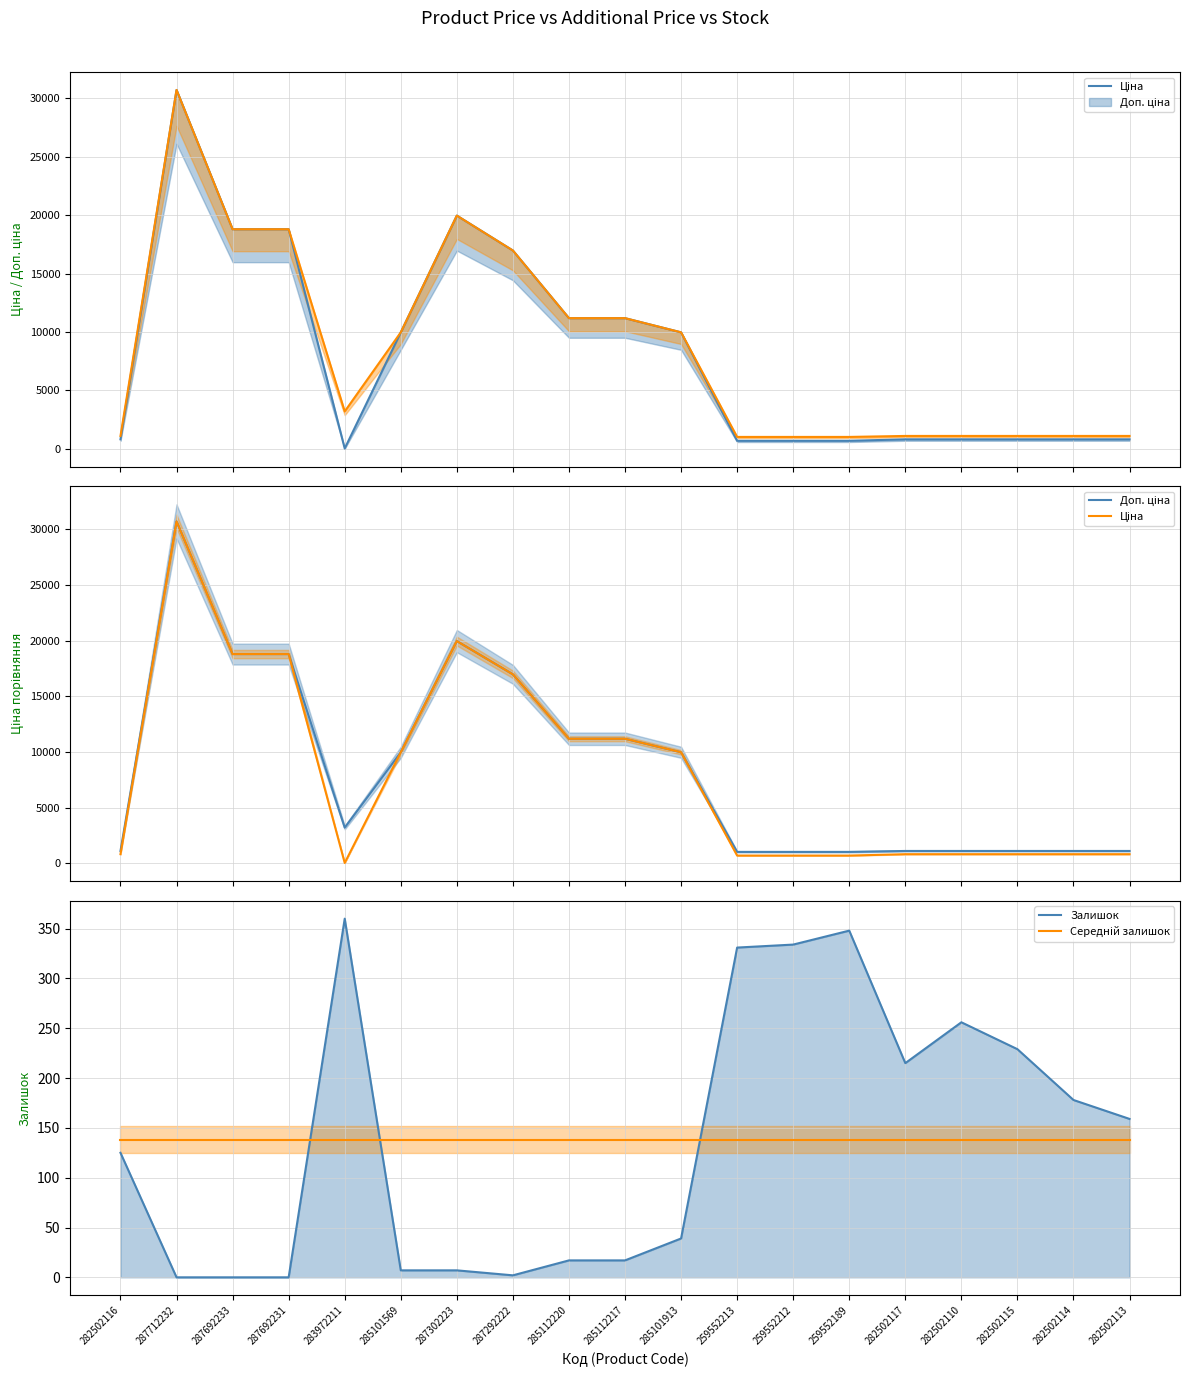

What are all the series names shown in the legend?

Ціна, Доп. ціна, Залишок, Середній залишок